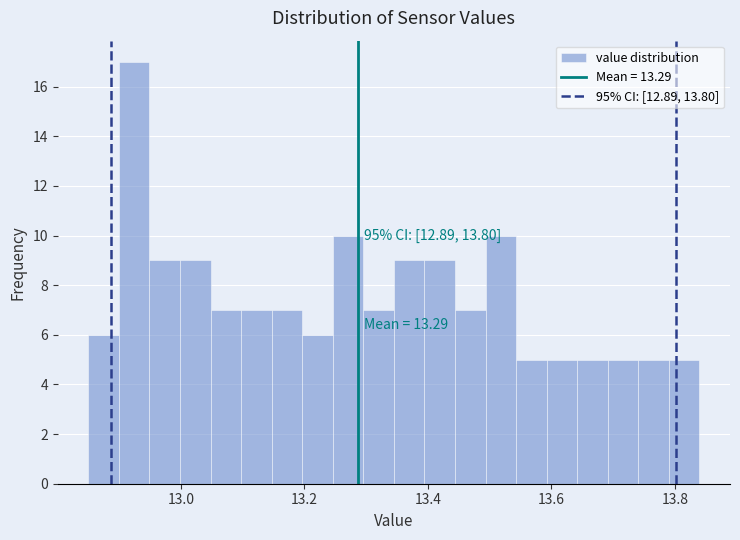

Around what value on the x-axis is the tallest bar? Give the approximate position of its centre, as read against the axis.

12.92